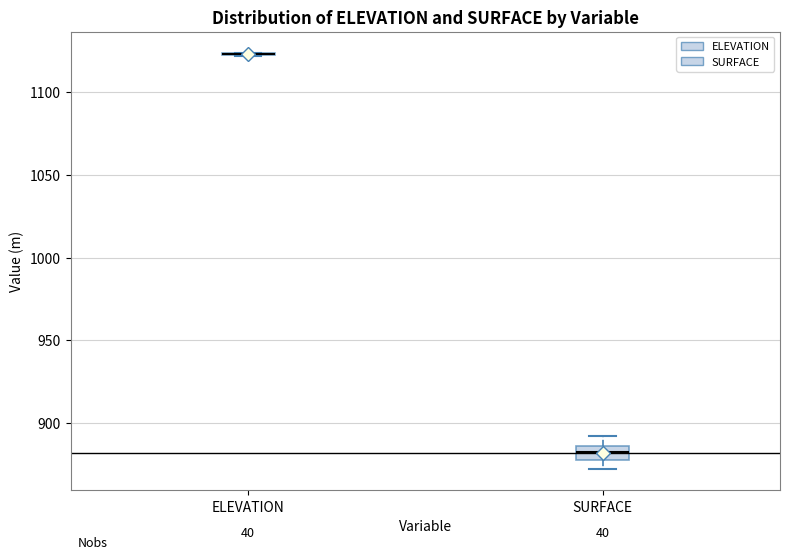

Where is the upper edge of the box for SURFACE on the y-axis? The values are not printed on the chart, so give them approximately, as read against the axis.

885